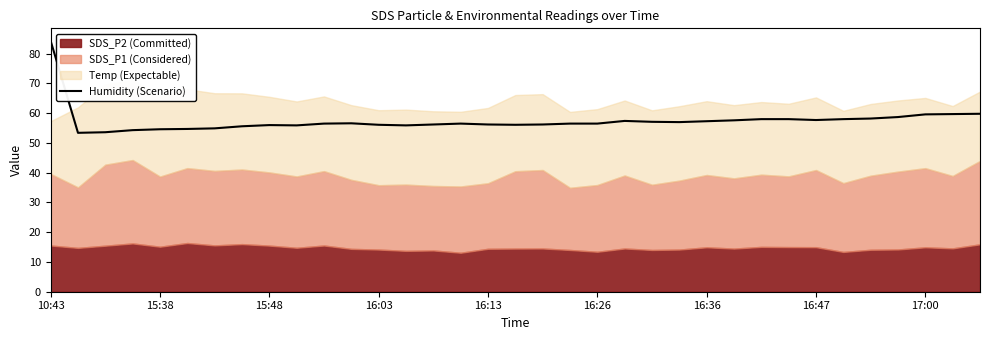

What is the ratio of the value at 19 to the value at 26?

1.0